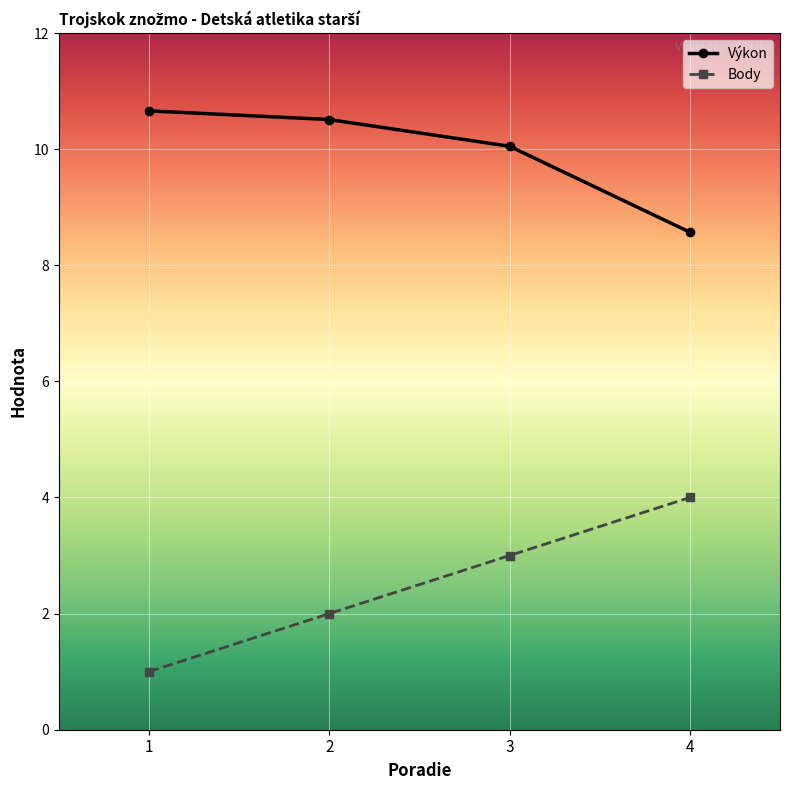

What is the value of the Body point at the 1st from the left?

1.0